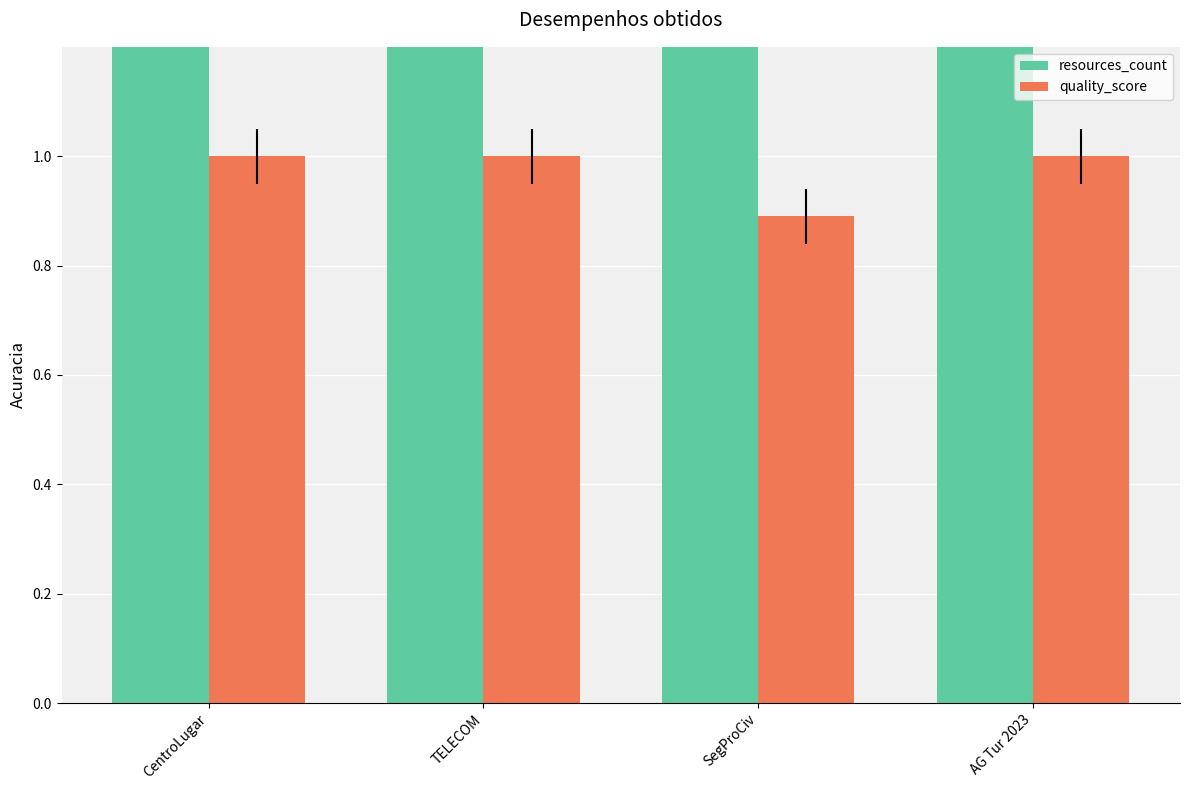

Reading right to left, what are all the values shown in this chart?

resources_count: 2.0	2.0	2.0	2.0
quality_score: 1.0	0.9	1.0	1.0